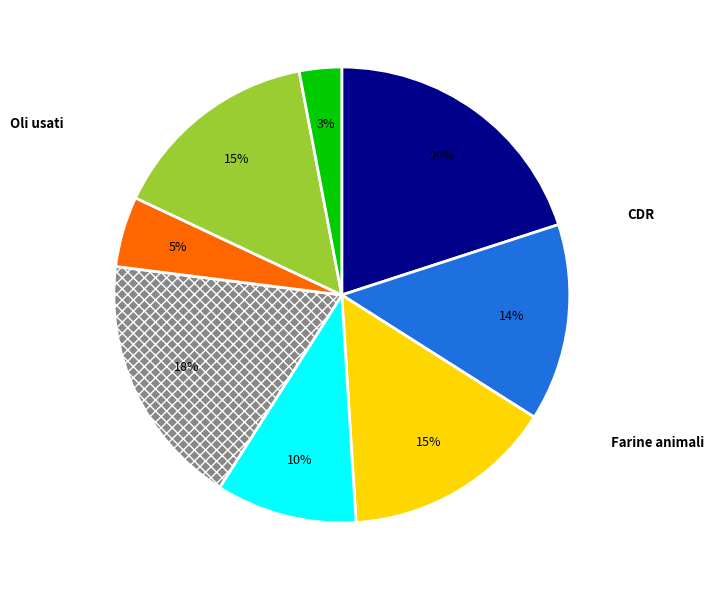

The CDR slice represents 14% of the pie. True or false?

False